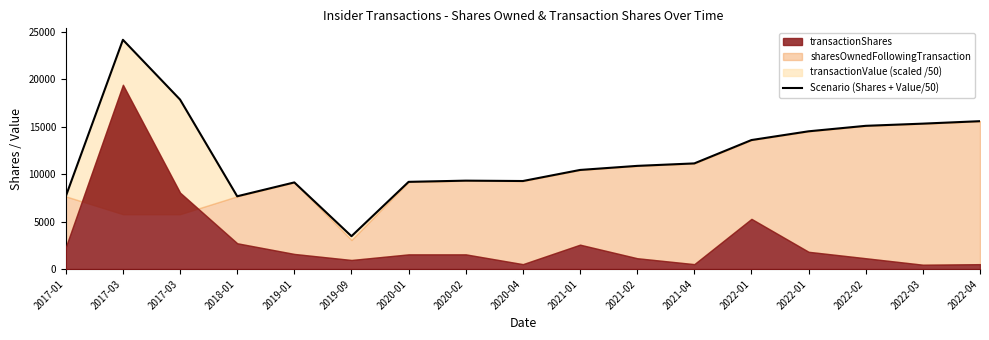

Reading left to right, list all the values displayed in this chart.

2017-01=7650.0	2017-03=24133.3	2017-03=17840.0	2018-01=7658.0	2019-01=9118.0	2019-09=3455.8	2020-01=9177.0	2020-02=9304.0	2020-04=9265.0	2021-01=10430.0	2021-02=10859.0	2021-04=11119.0	2022-01=13578.0	2022-01=14499.0	2022-02=15076.0	2022-03=15306.0	2022-04=15565.0